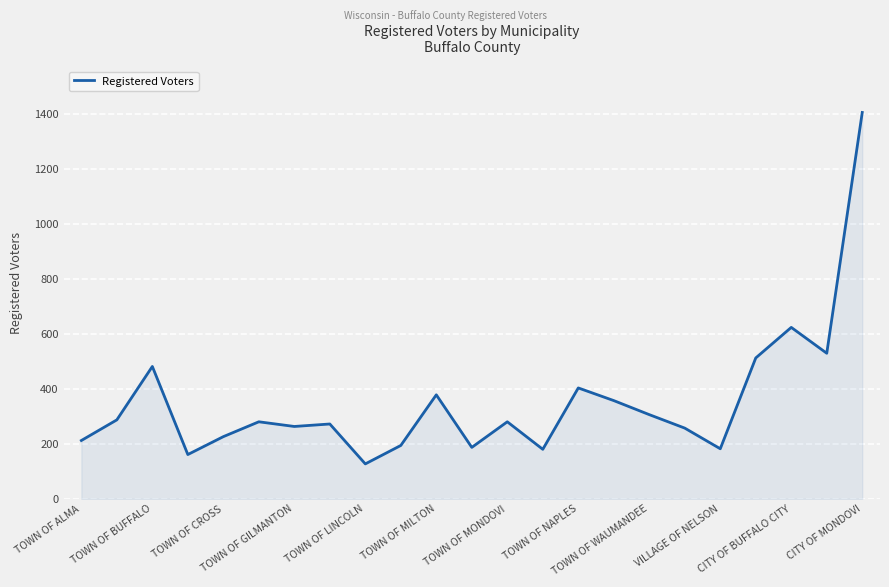

How many categories are shown in the chart?

23